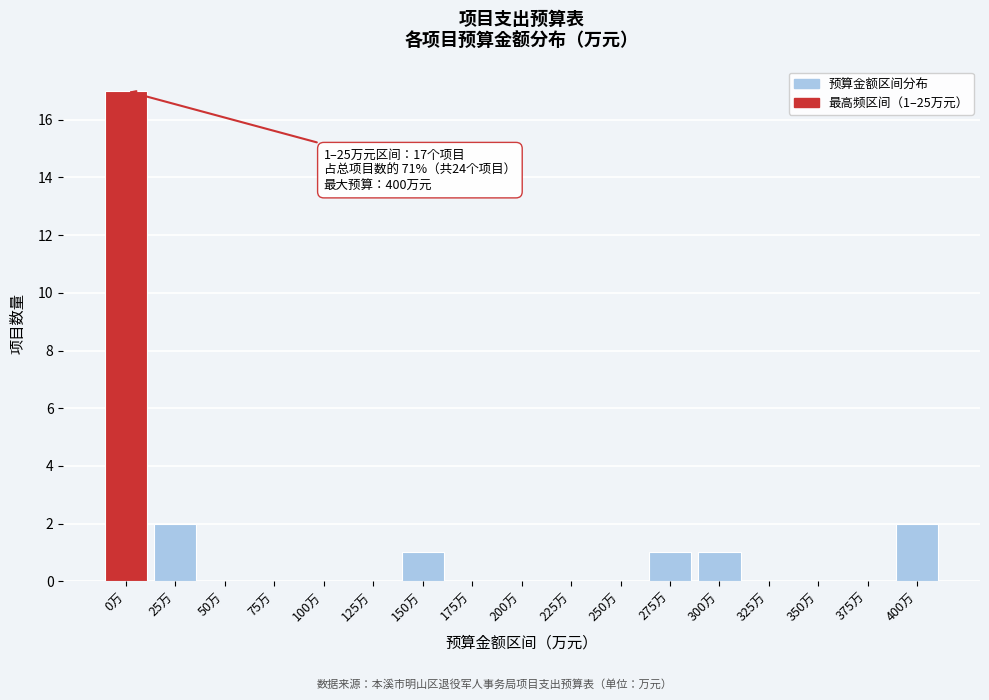

Reading left to right, what are all the values shown in this chart?

0万=17	25万=2	50万=0	75万=0	100万=0	125万=0	150万=1	175万=0	200万=0	225万=0	250万=0	275万=1	300万=1	325万=0	350万=0	375万=0	400万=2